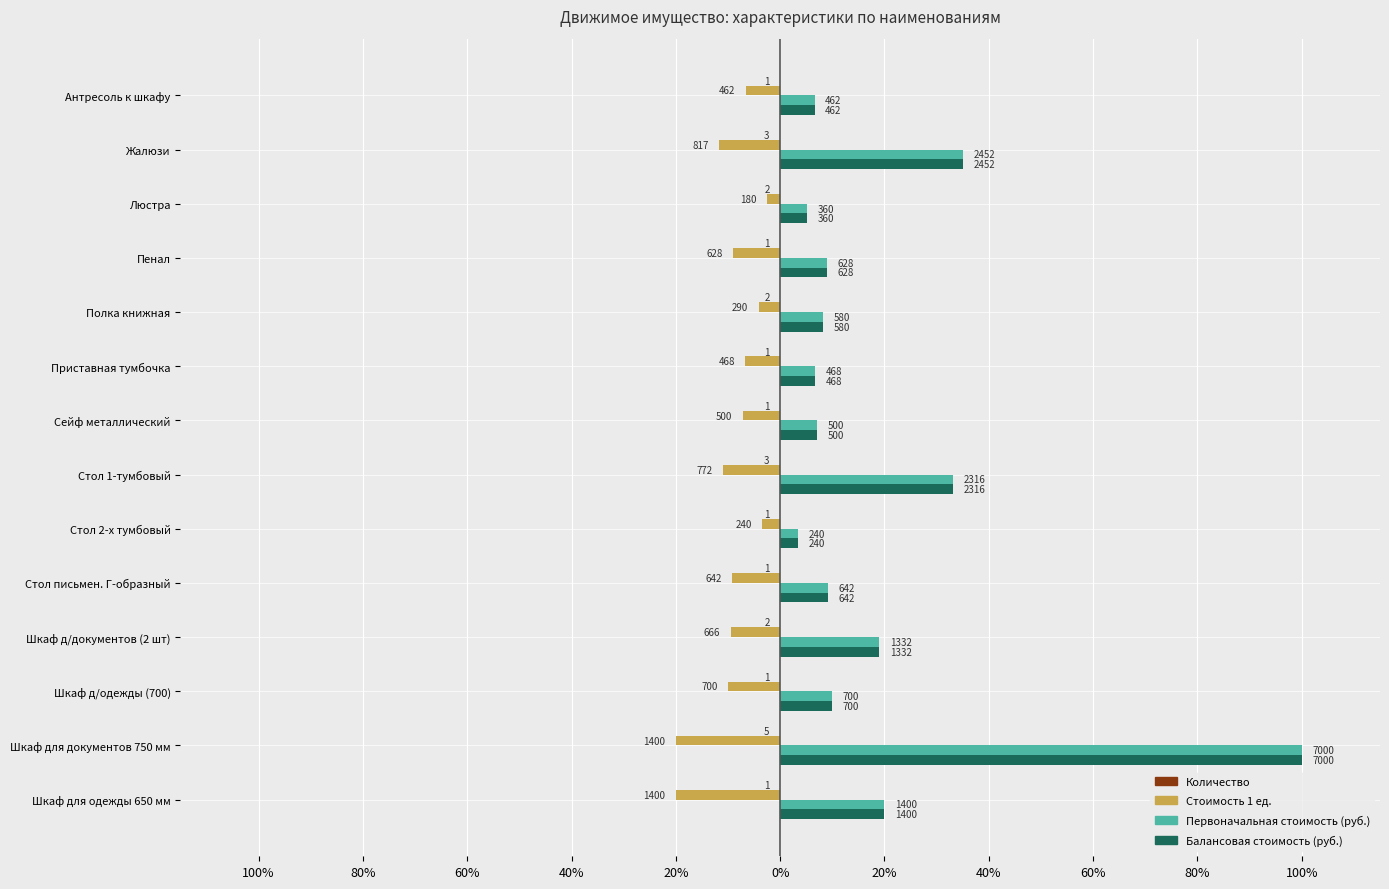

What are all the series names shown in the legend?

Количество, Стоимость 1 ед., Первоначальная стоимость (руб.), Балансовая стоимость (руб.)